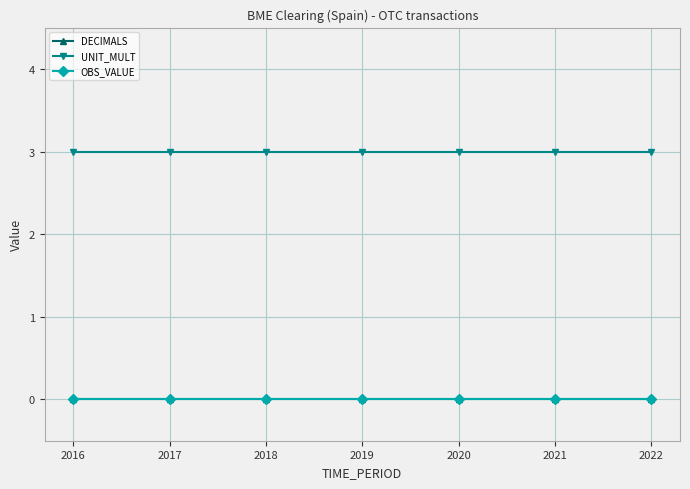

Which series has the largest total across all categories?

UNIT_MULT